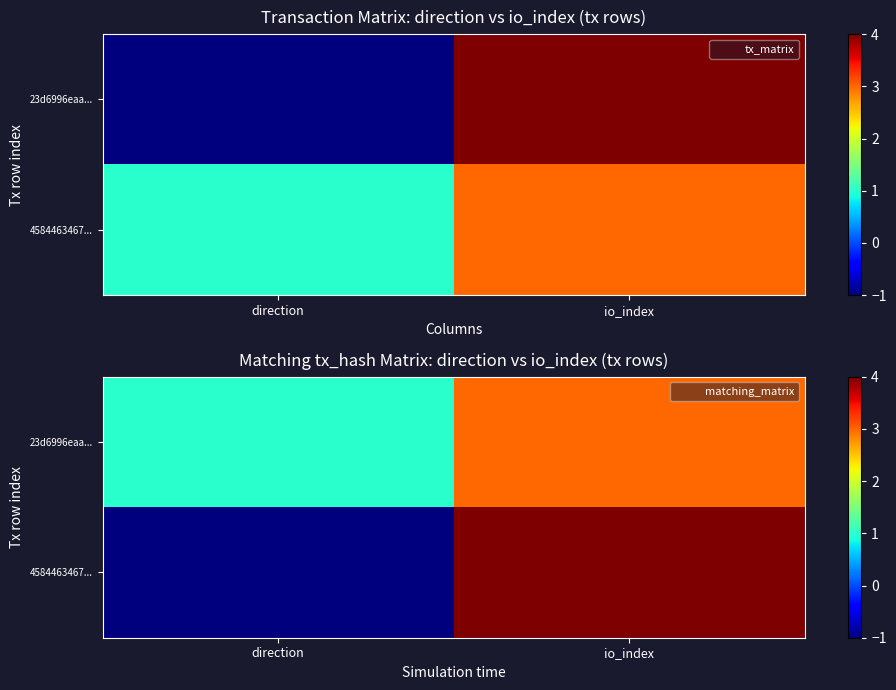

Is it true that 23d6996eaa... equals 1 at direction?

True